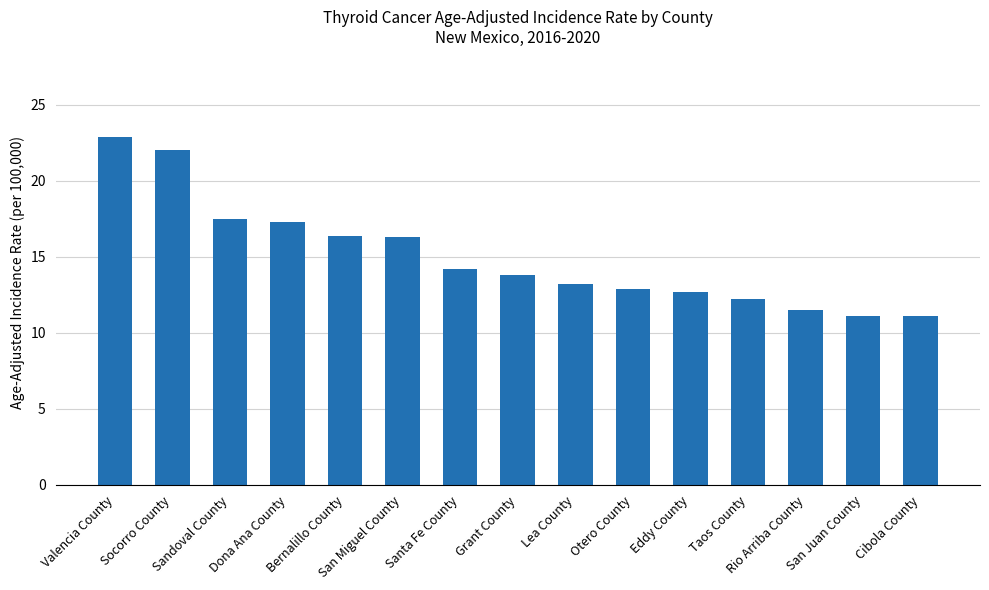

How many bars are there in total?

15